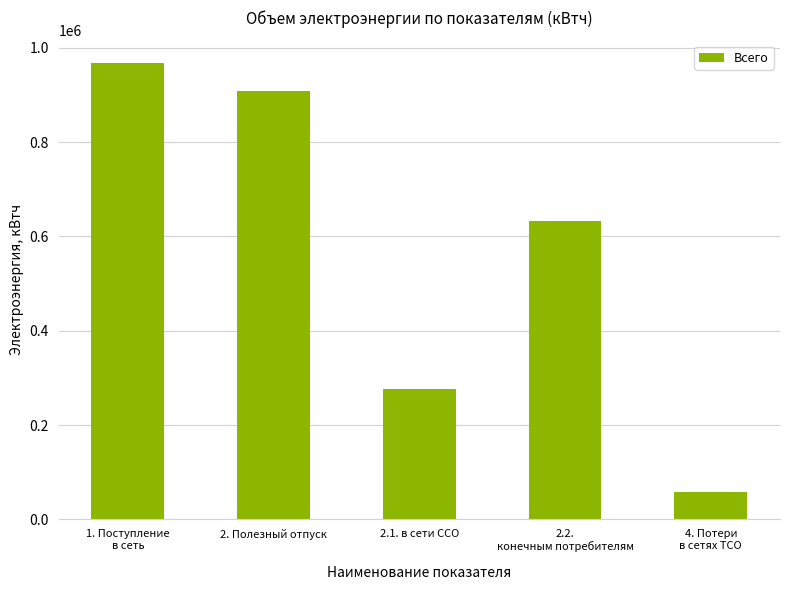

The value at 2.2.
конечным потребителям is 300144. True or false?

False